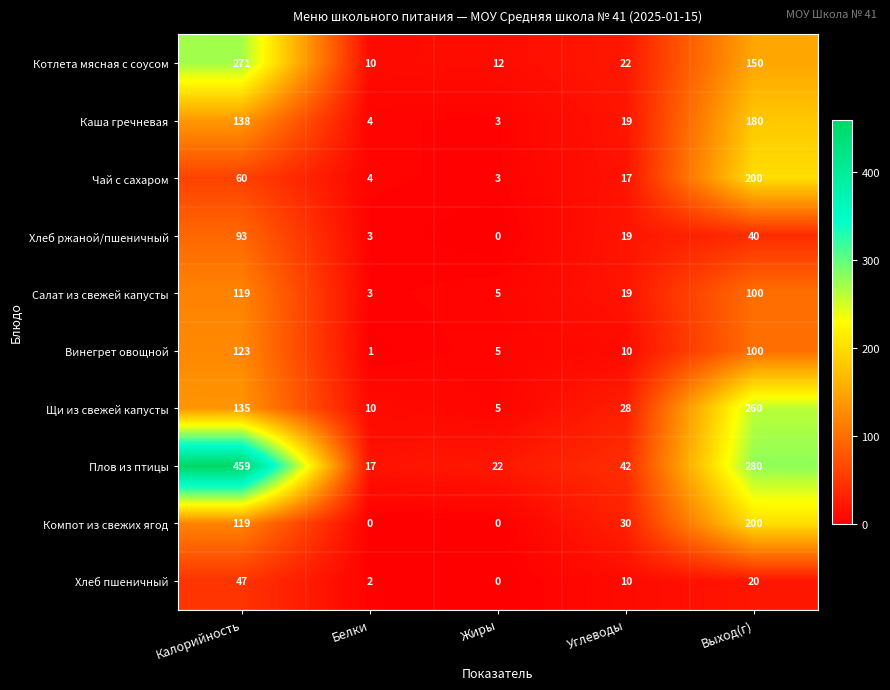

Rank the categories by Каша гречневая value from highest to lowest.

Выход(г), Калорийность, Углеводы, Белки, Жиры